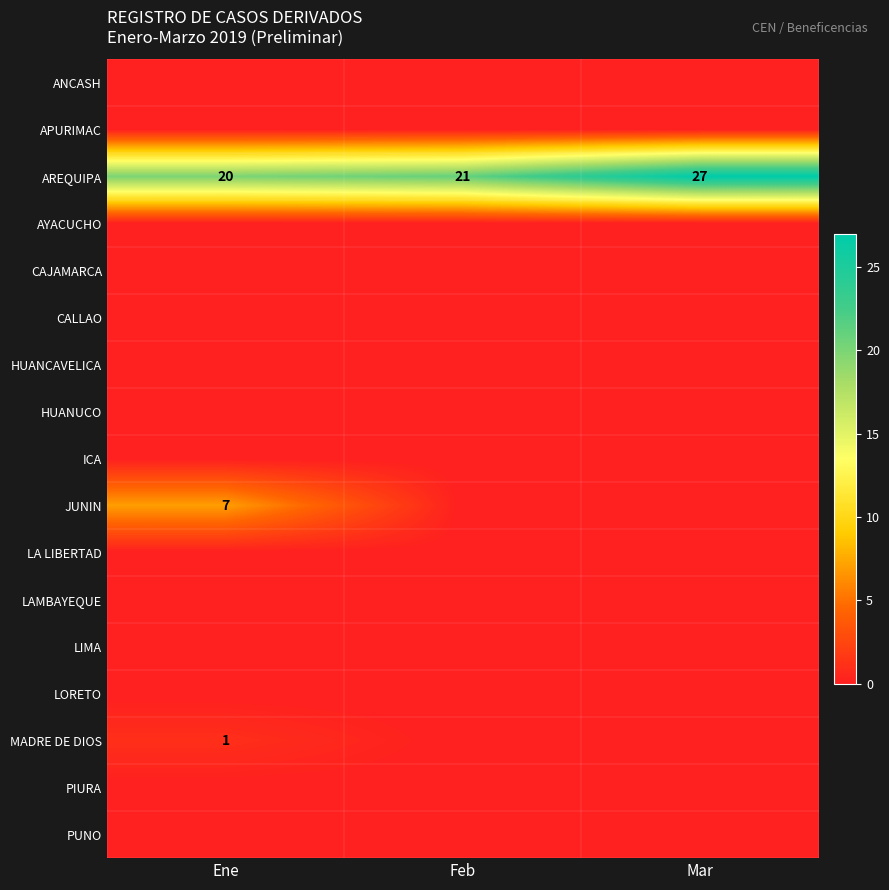

Which category has the highest value in the LA LIBERTAD series?

Ene